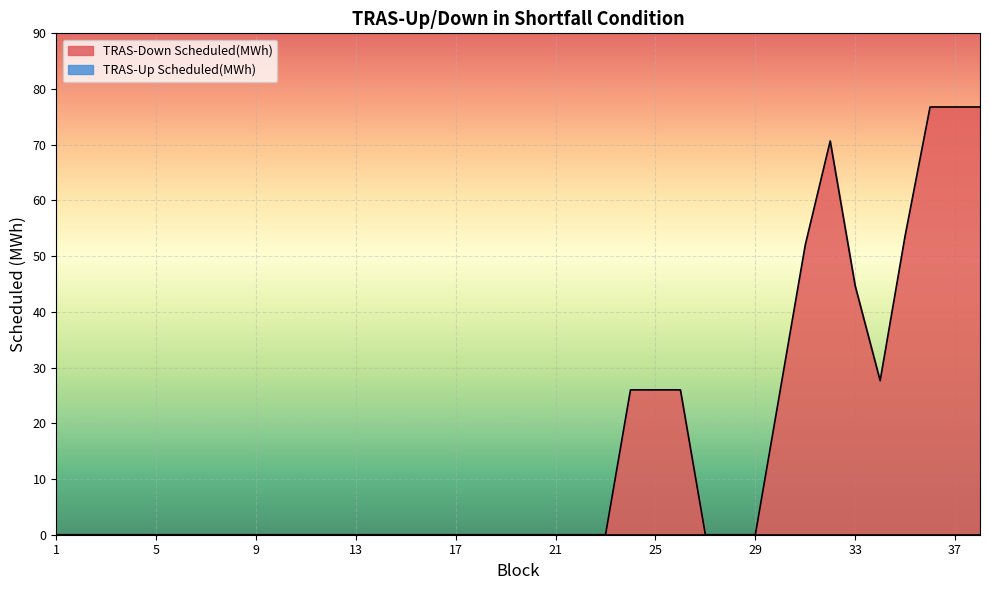

Where is TRAS-Down Scheduled(MWh) nearest to the value 38?

33